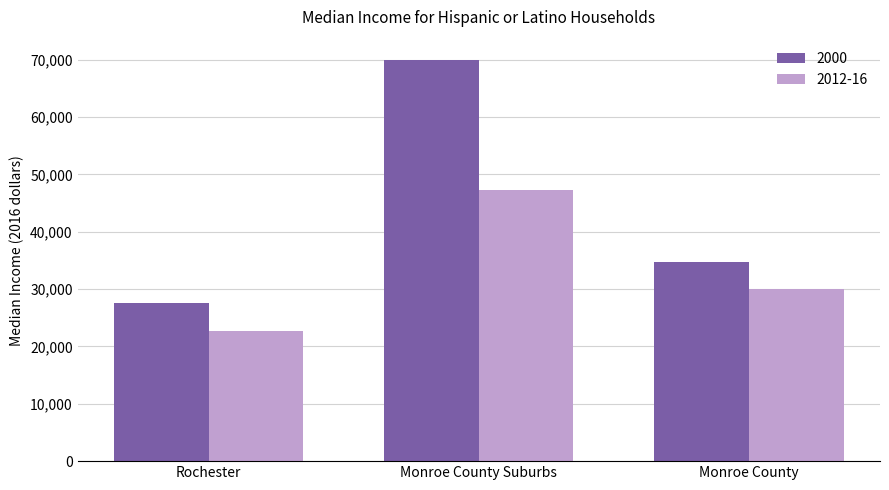

What is the difference between the highest and lowest values at Rochester?

4850.0